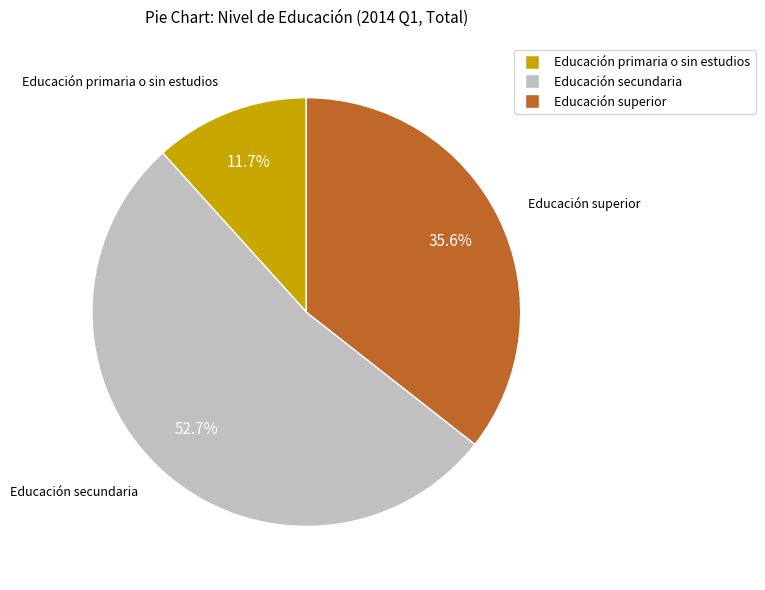

Does Educación secundaria account for over 50% of the chart?

Yes